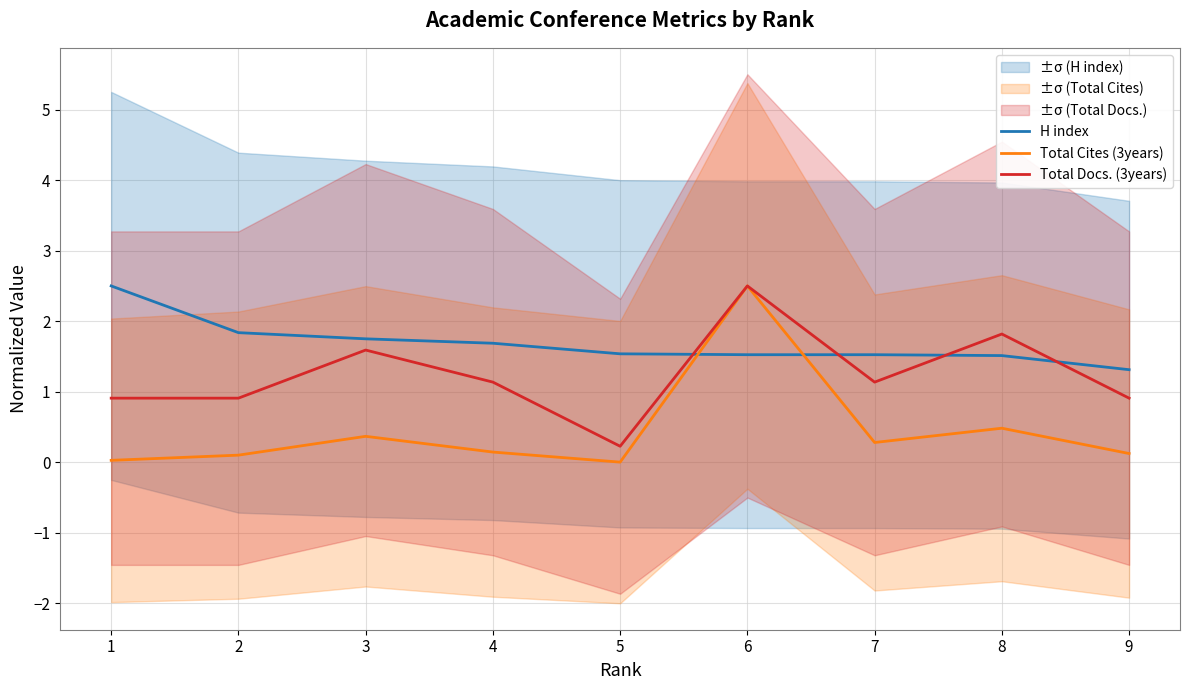

Reading right to left, transcribe all the data shown in this chart.

H index: 1.3	1.5	1.5	1.5	1.5	1.7	1.8	1.8	2.5
Total Cites (3years): 0.1	0.5	0.3	2.5	0.0	0.1	0.4	0.1	0.0
Total Docs. (3years): 0.9	1.8	1.1	2.5	0.2	1.1	1.6	0.9	0.9